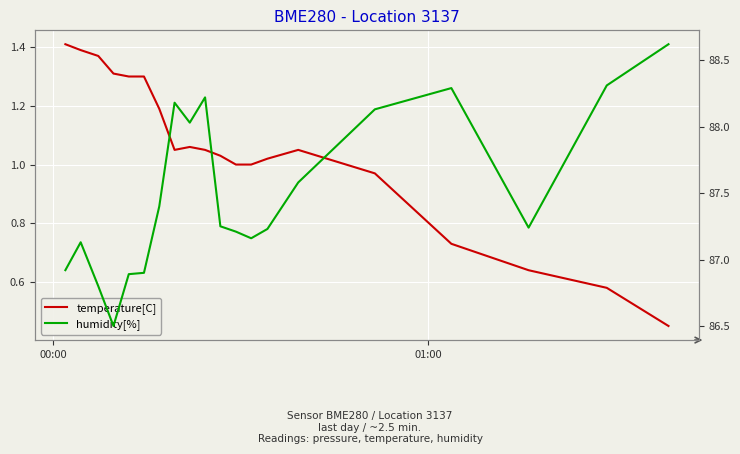

What is the value of the humidity[%] point at the 10th from the left?

88.2